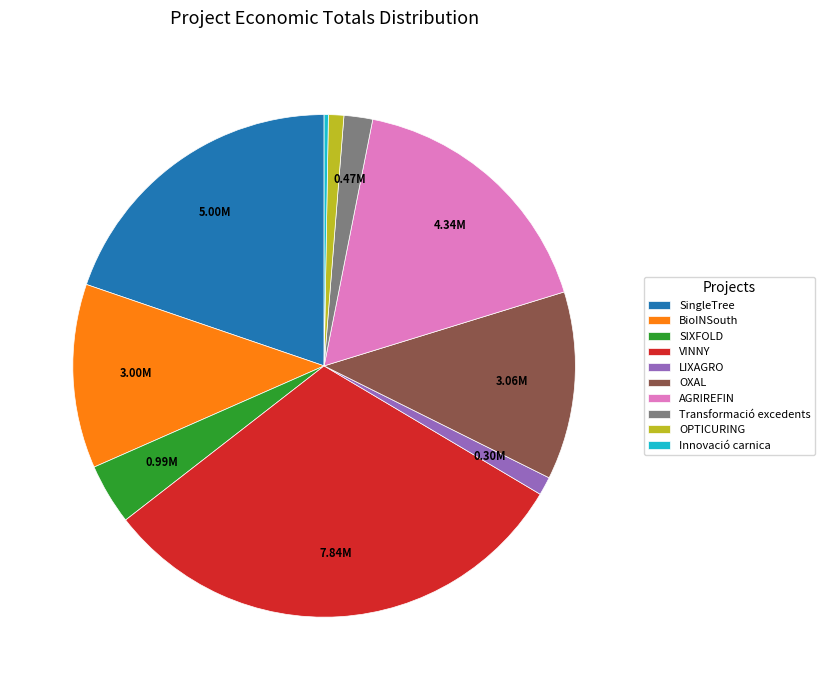

Does AGRIREFIN account for over 50% of the chart?

No